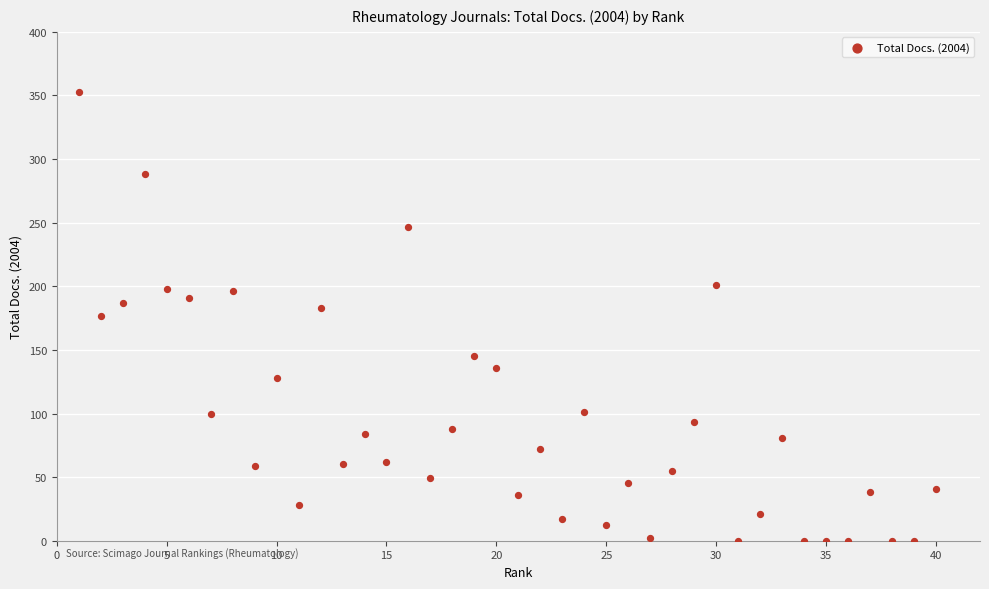

What is the range of X values (max minus min)?

39